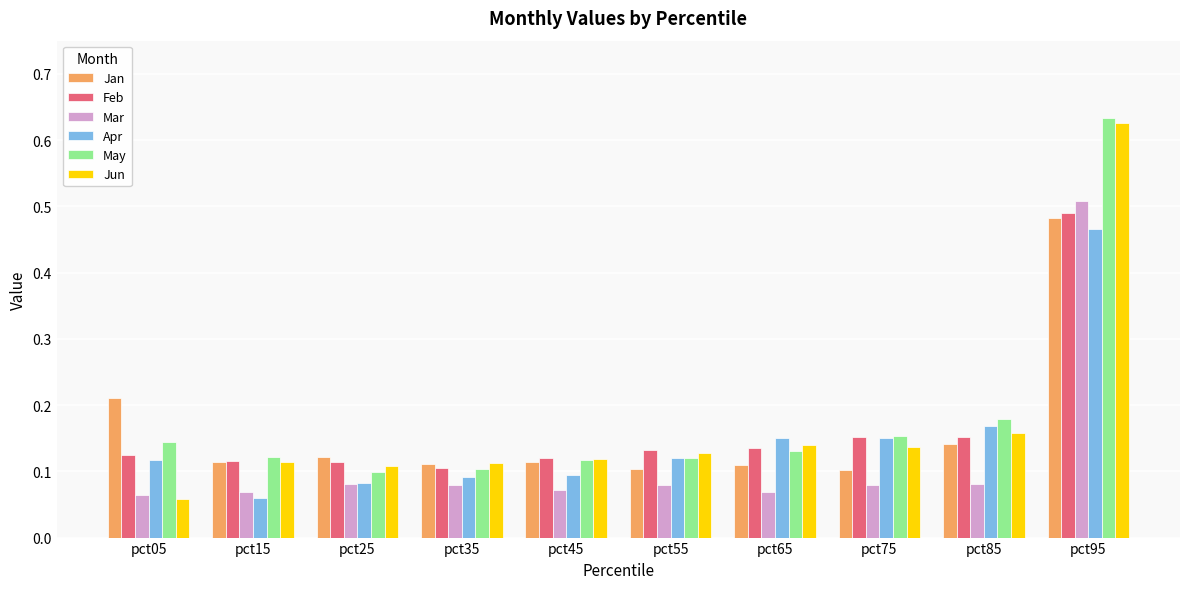

Is the value of Feb at pct15 greater than the value of May at pct05?

No